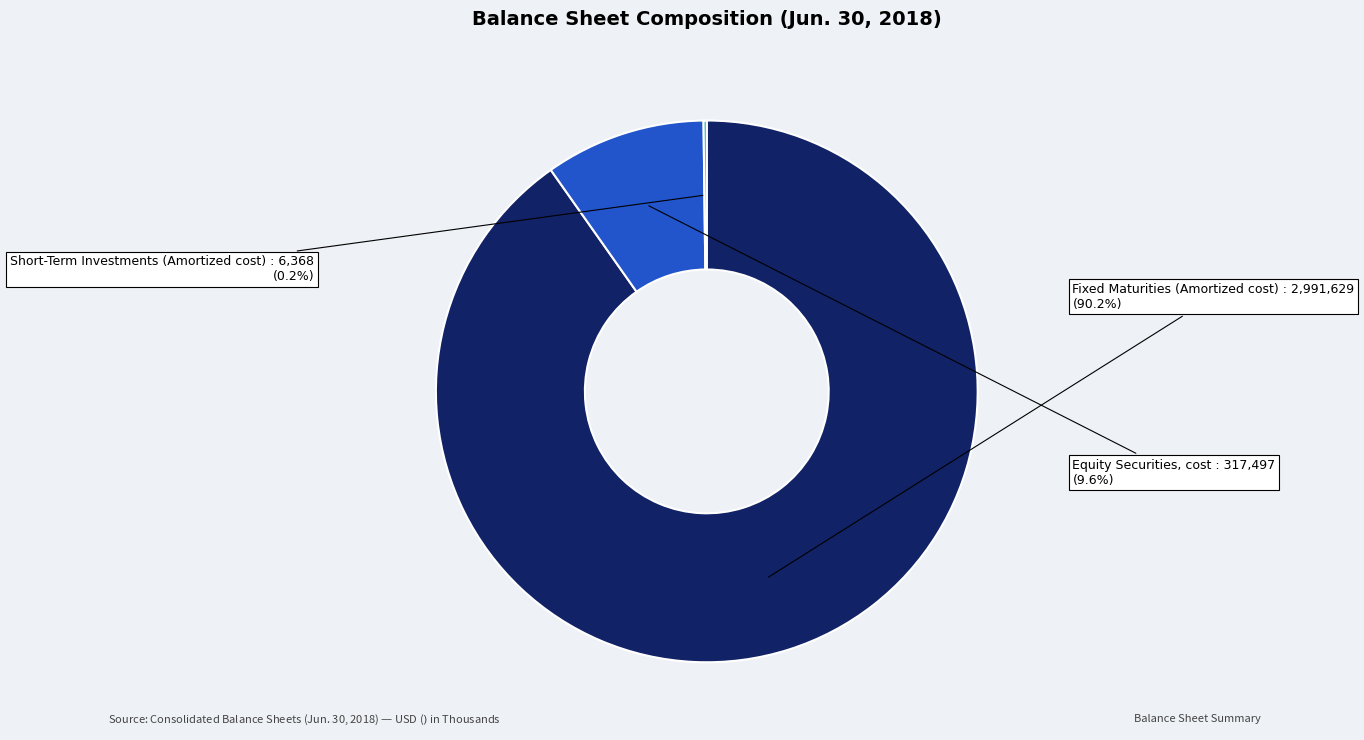

Which slice is the largest?

Fixed Maturities (Amortized cost)